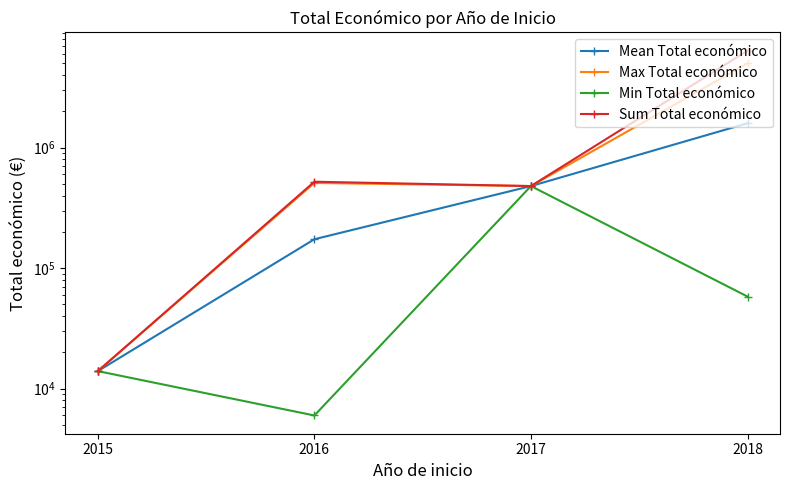

True or false: Mean Total económico has a value of 538135.9 at 2018.

False